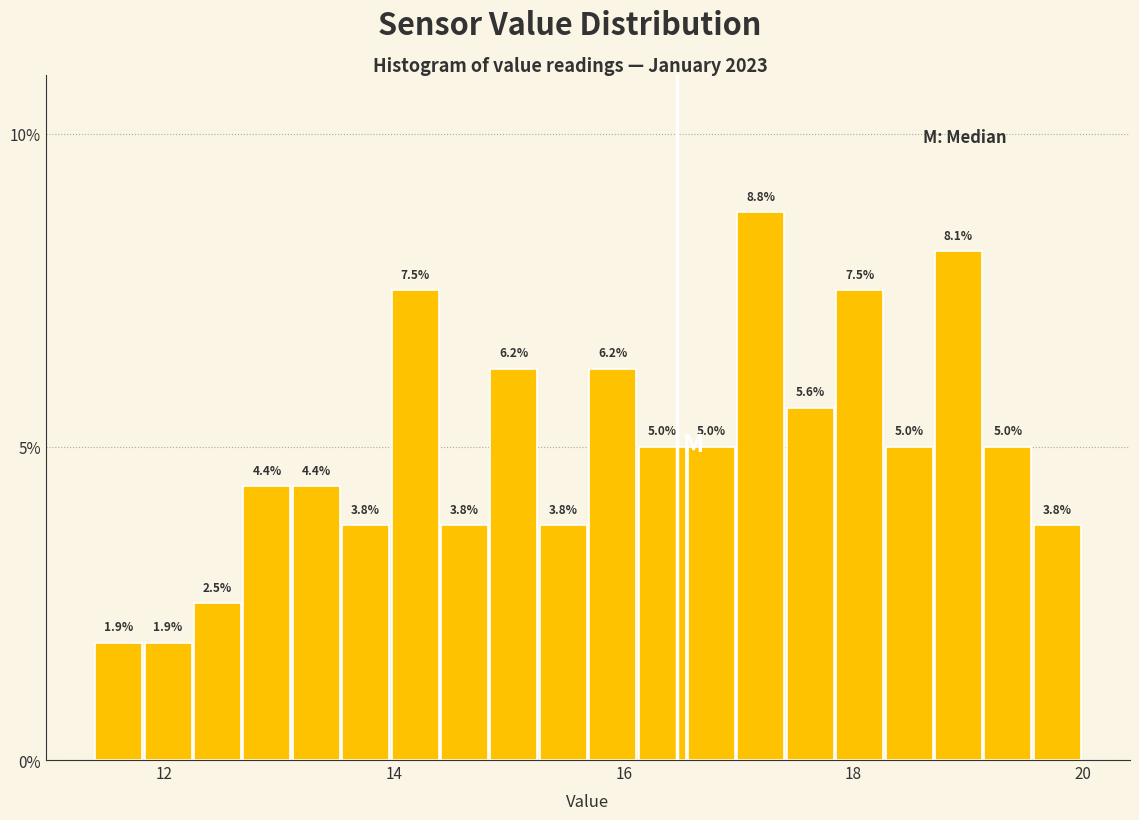

Read against the x-axis, roughly where is the centre of the tallest bar?

17.2